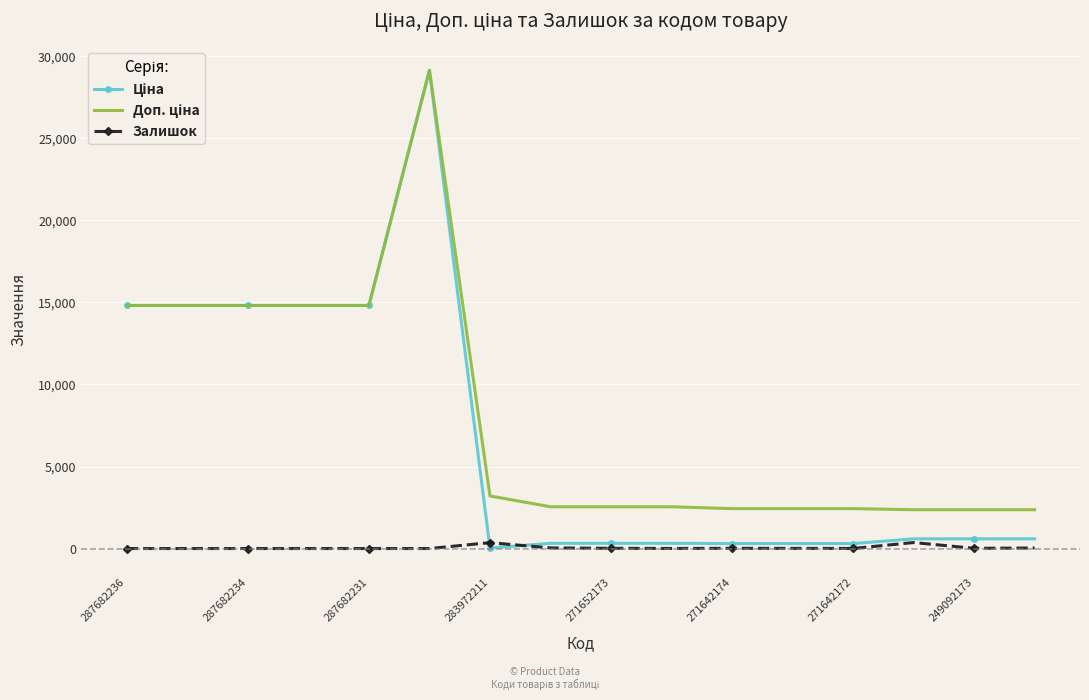

What is the greatest value displayed?

29152.3